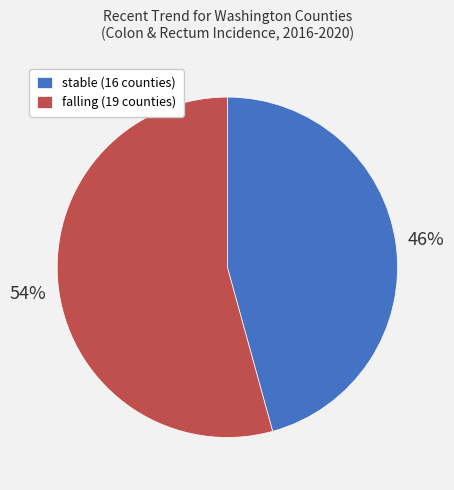

Do falling (19 counties) and stable (16 counties) together represent more than half of the pie?

Yes